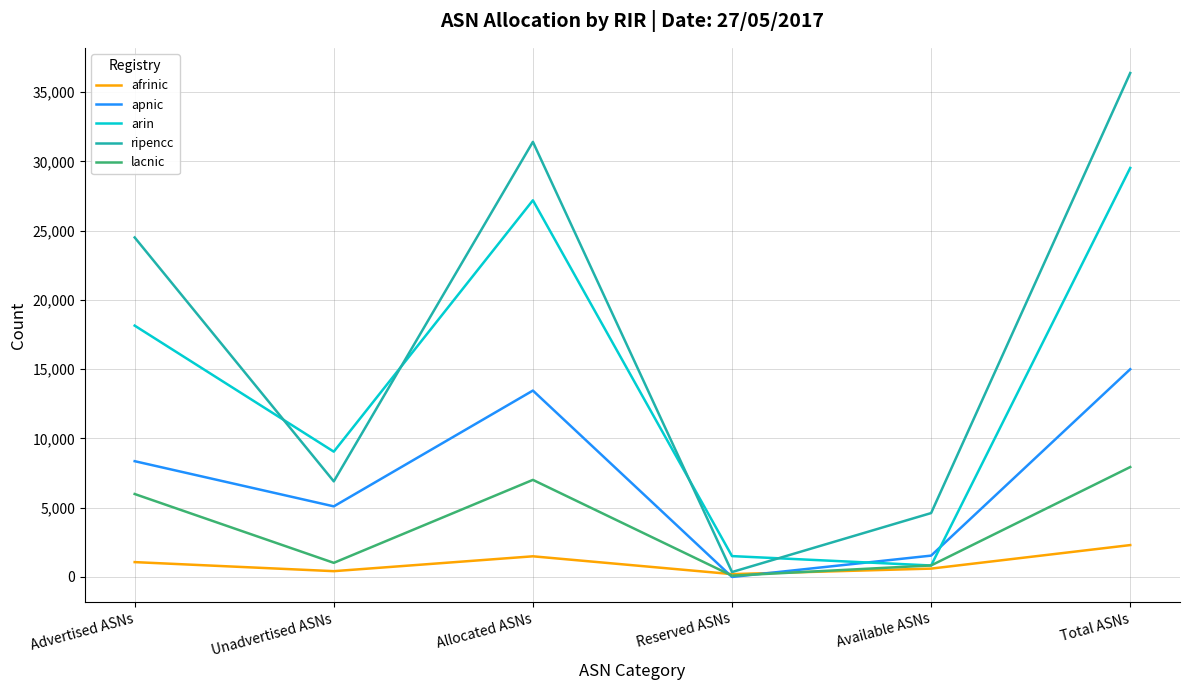

Which category has the lowest value in the apnic series?

Reserved ASNs